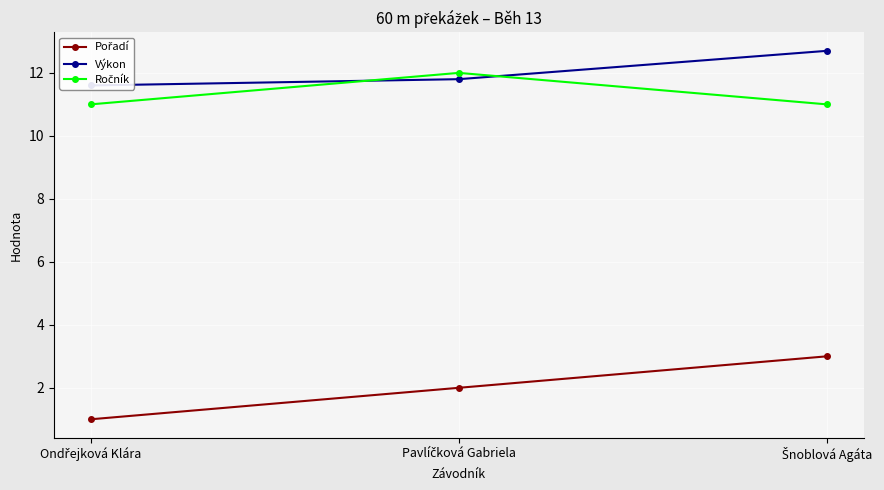

Which has a higher value, Šnoblová Agáta or Pavlíčková Gabriela?

Šnoblová Agáta